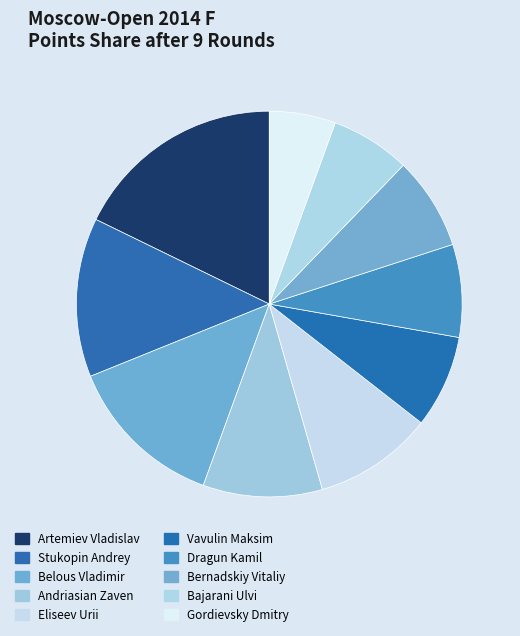

True or false: Andriasian Zaven accounts for 10% of the total.

True